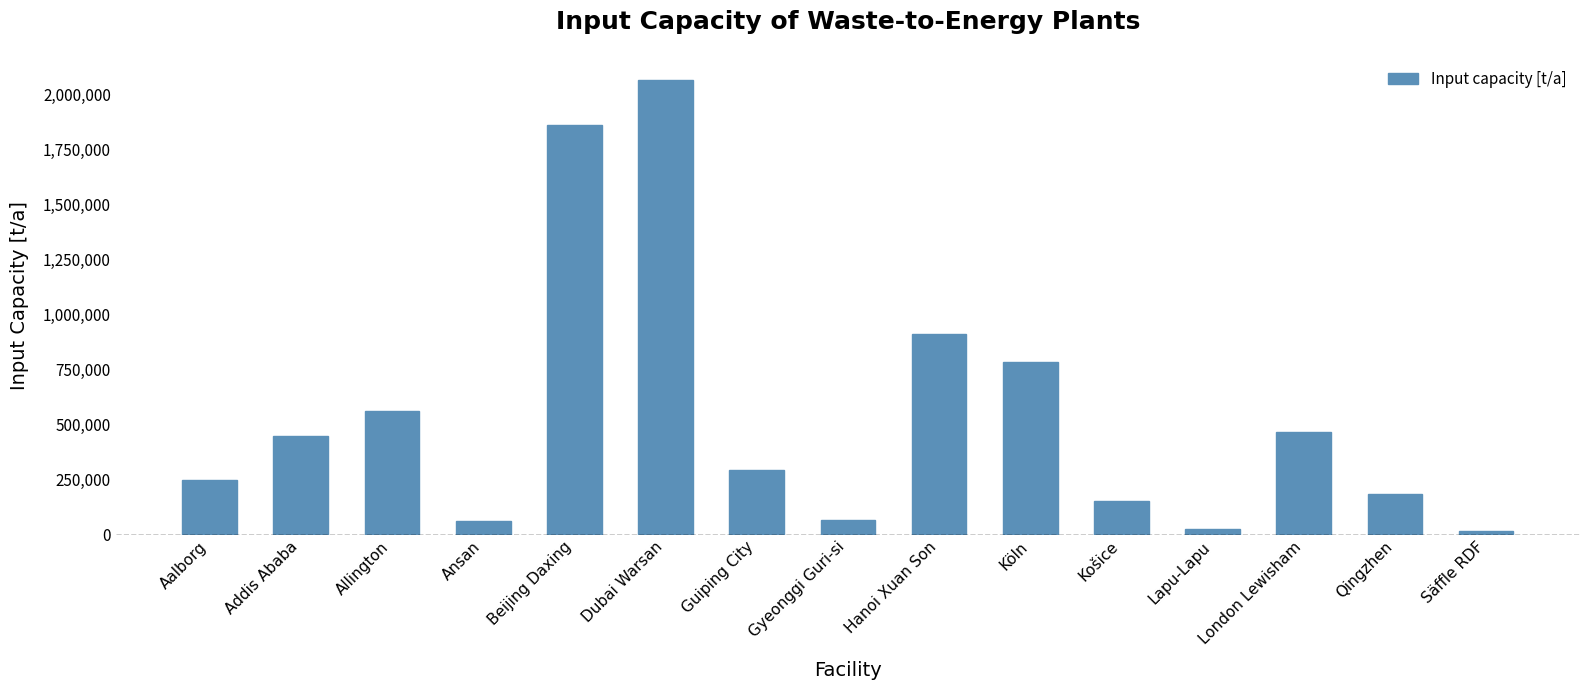

What is the difference between the maximum and minimum values?

2050090